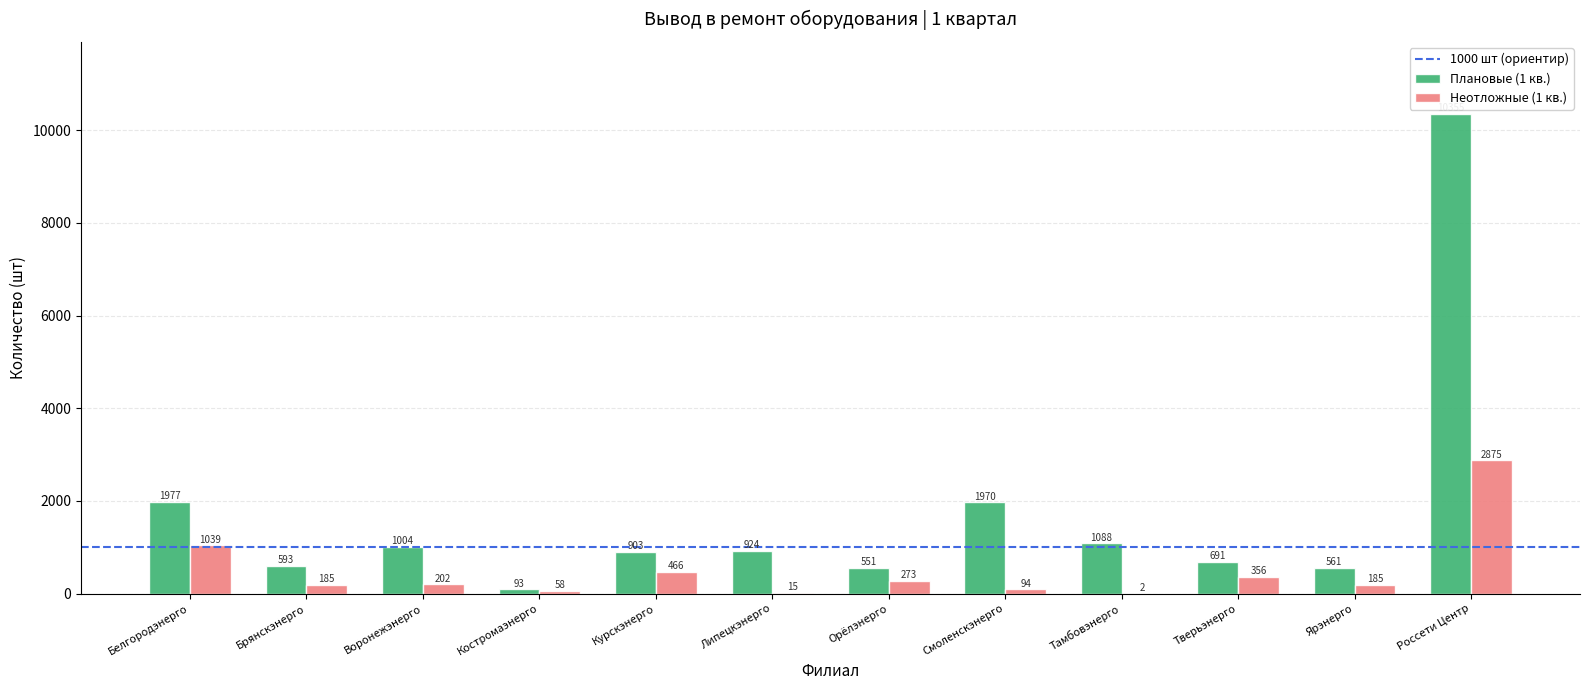

Count the number of categories in the chart.

12